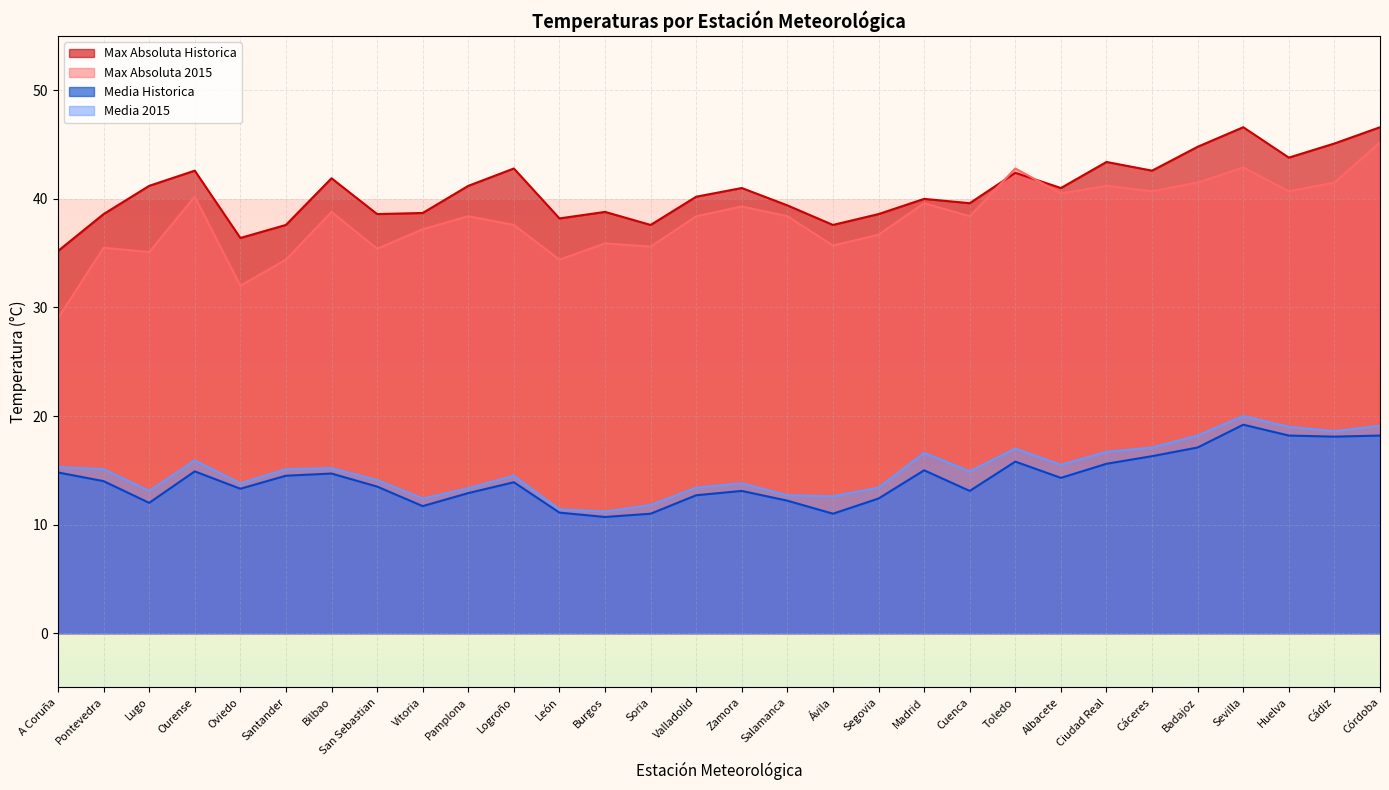

Where is the first local maximum for Max Absoluta 2015?

Pontevedra